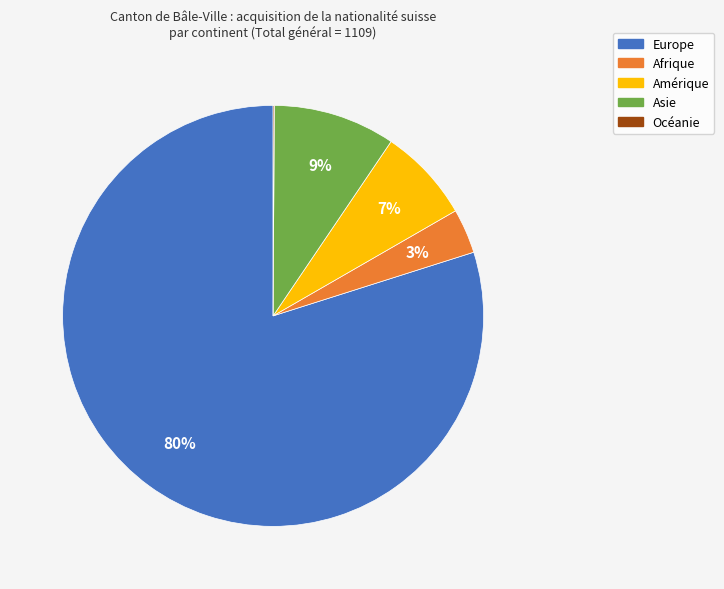

To the nearest percent, what is the difference between the Afrique and Amérique slice percentages?

4%